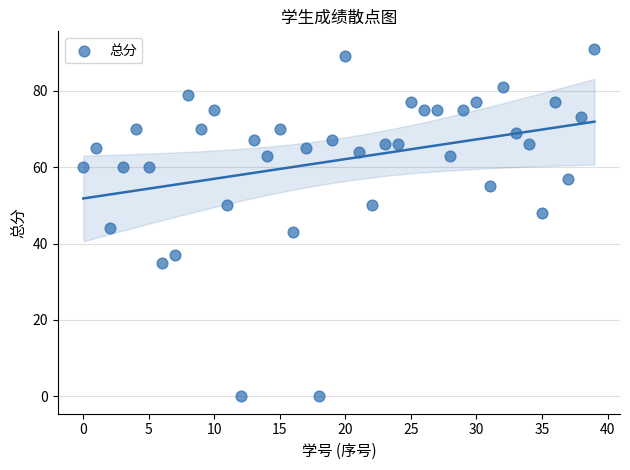

What is the range of Y values (max minus min)?

91